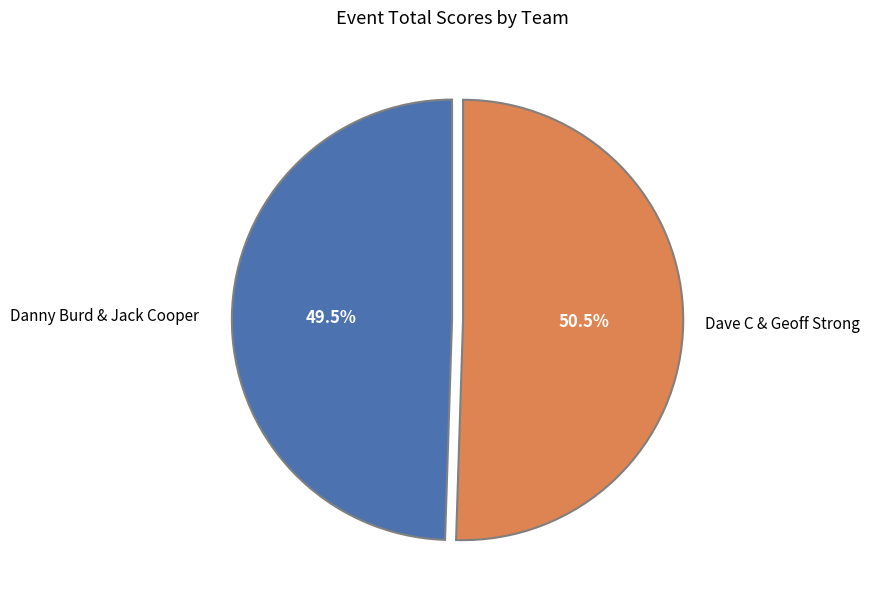

Is there a majority slice in this chart?

Yes